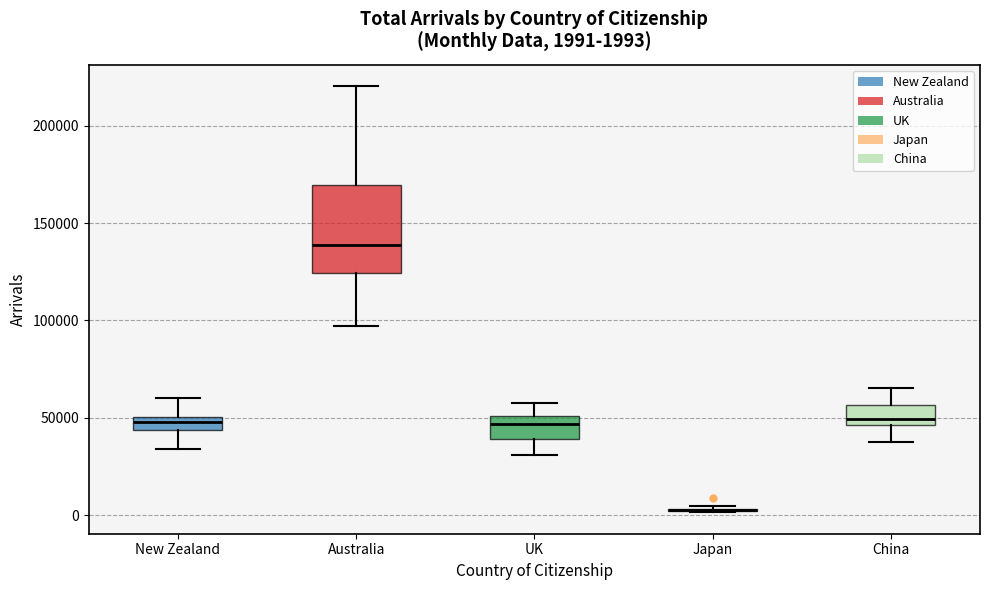

Which box is the tallest, from its lower edge to its upper edge?

Australia